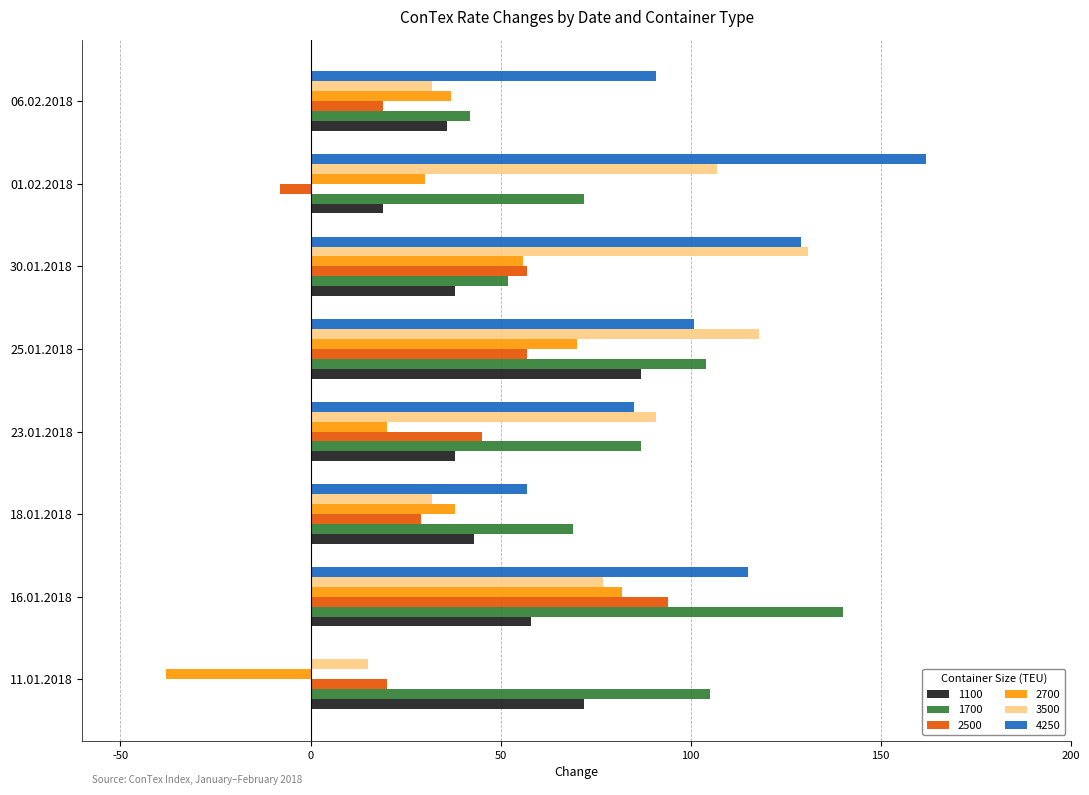

Read the 2500 value at 11.01.2018.

20